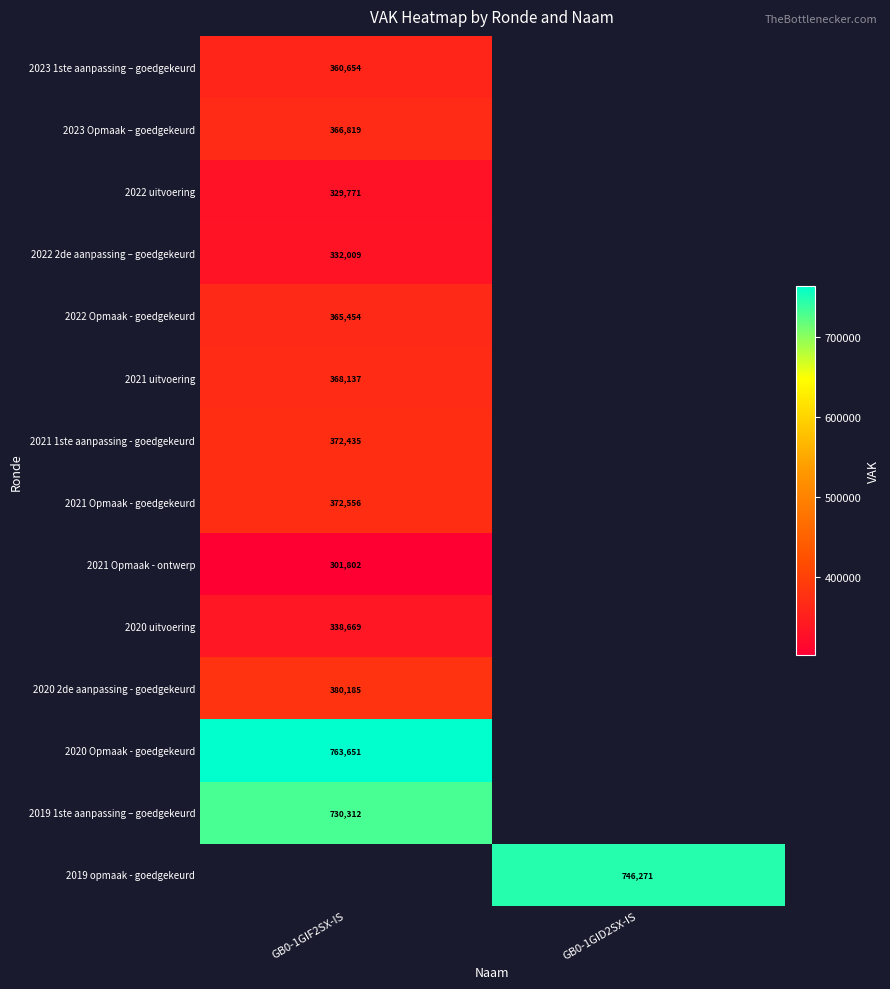

At how many categories does at least one series exceed 748885?

1